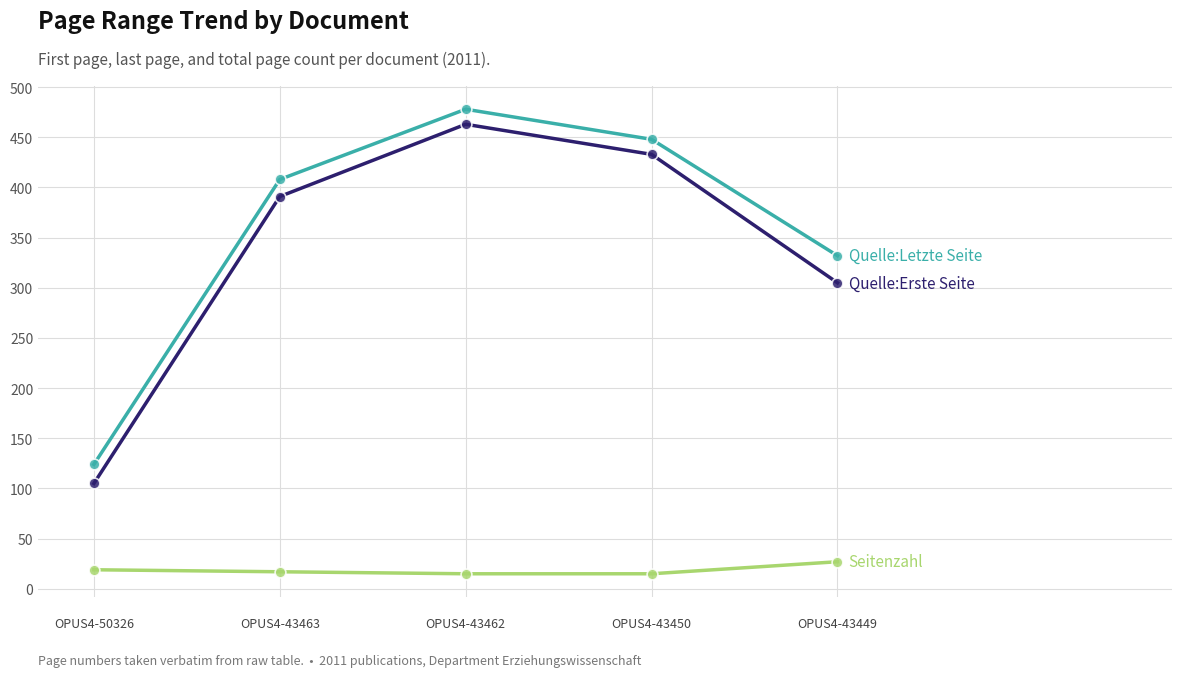

At which category is the sum across all series the highest?


OPUS4-43462